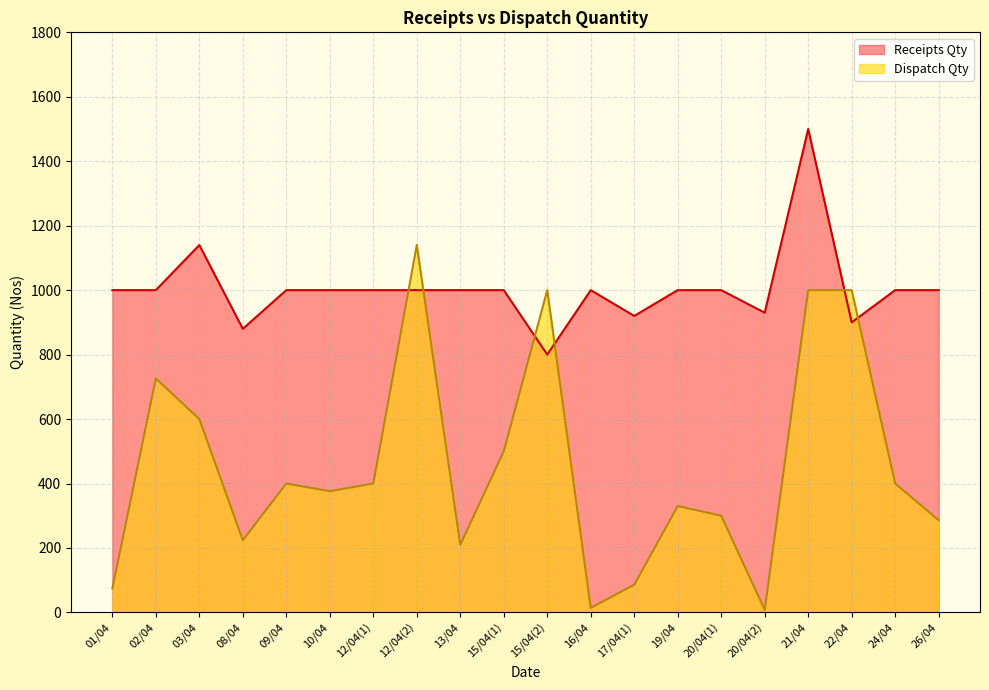

In Dispatch Qty, how many points are lower than both neighbors (excluding endpoints)?

5